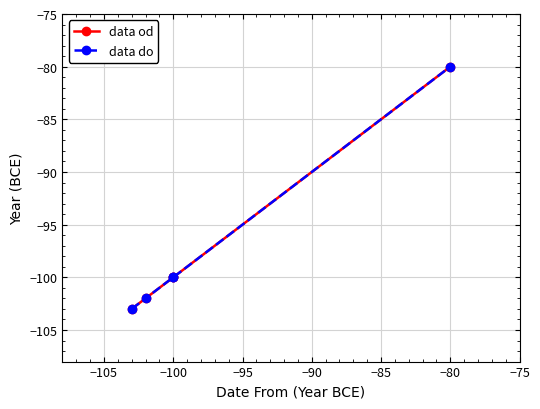

What is the difference between the maximum and minimum values in the data od series?

23